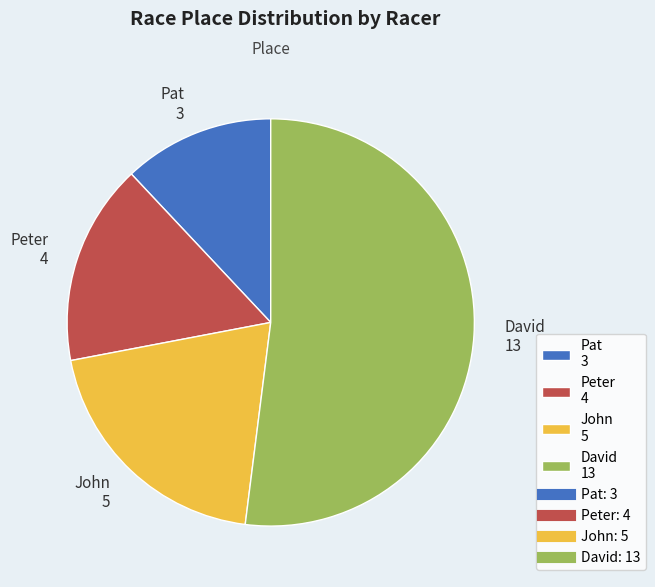

Do John 5 and Pat 3 together represent more than half of the pie?

No